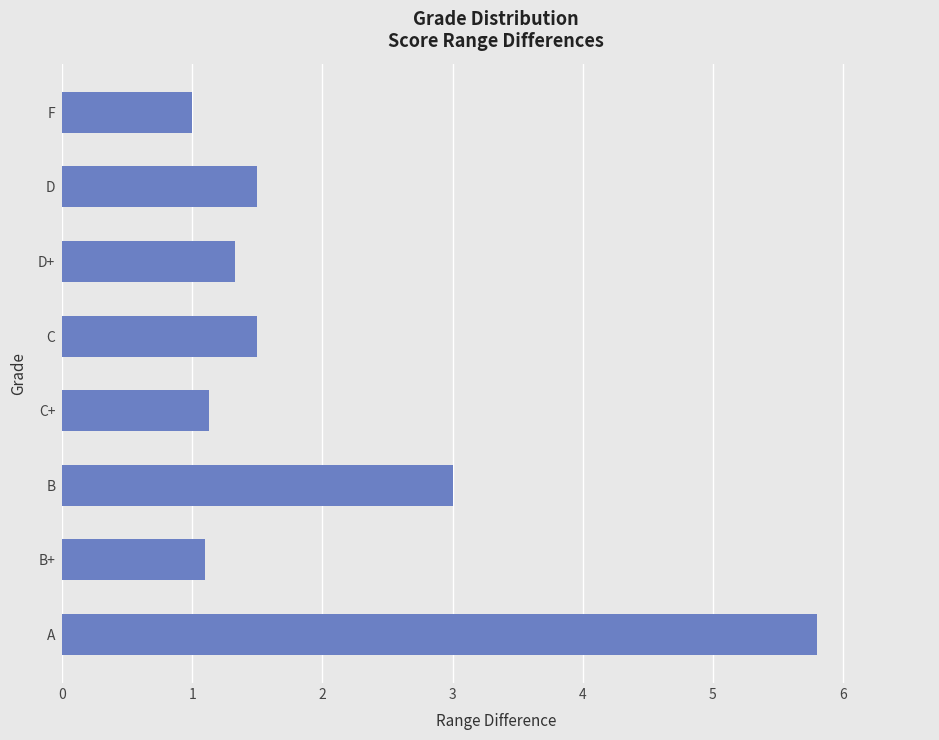

How many series are shown in this chart?

1